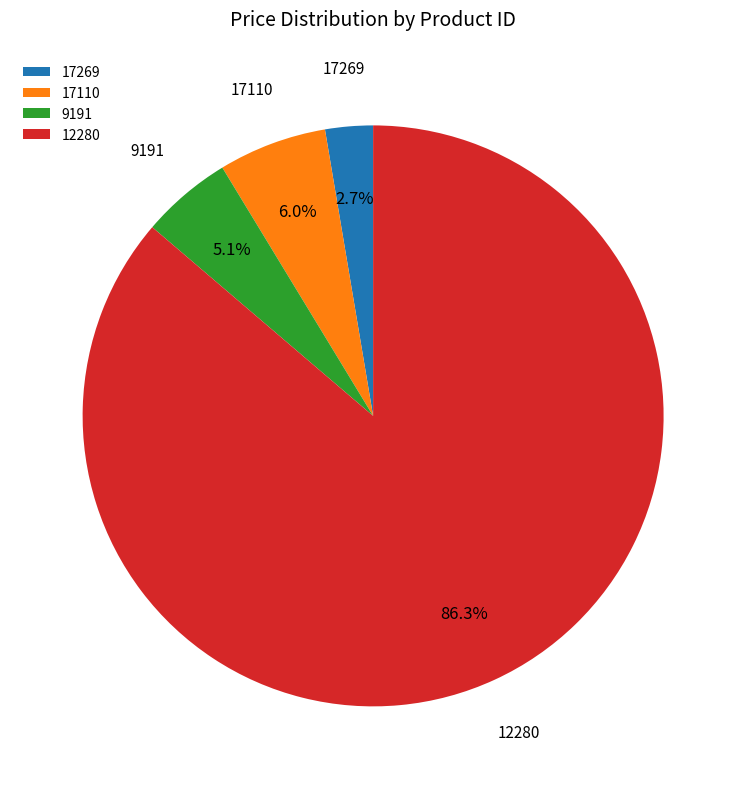

Which slice represents more than half of the pie?

12280